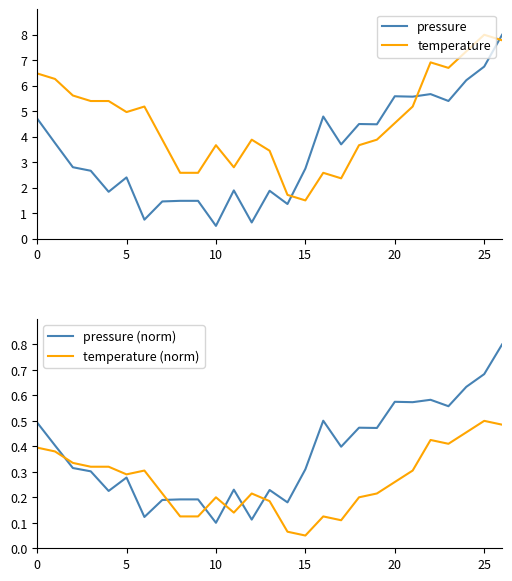

What is the maximum value for temperature?

8.0